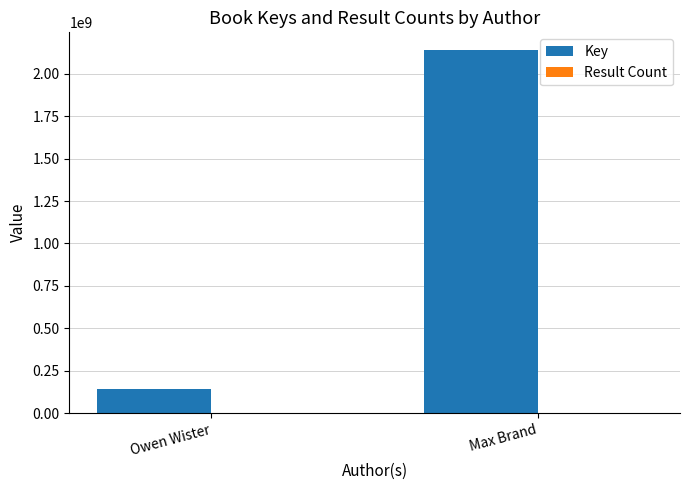

What is the sum of all Key values?

2278689029